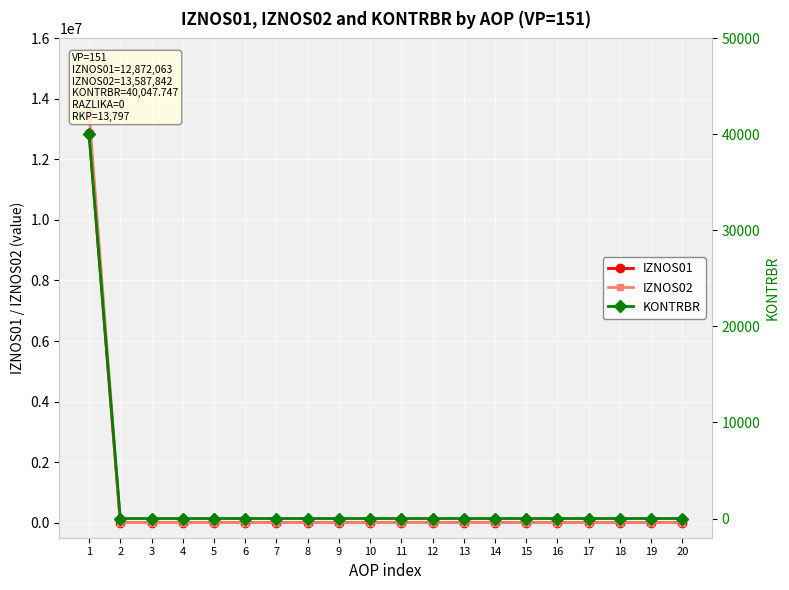

True or false: KONTRBR and IZNOS01 intersect in this chart.

False